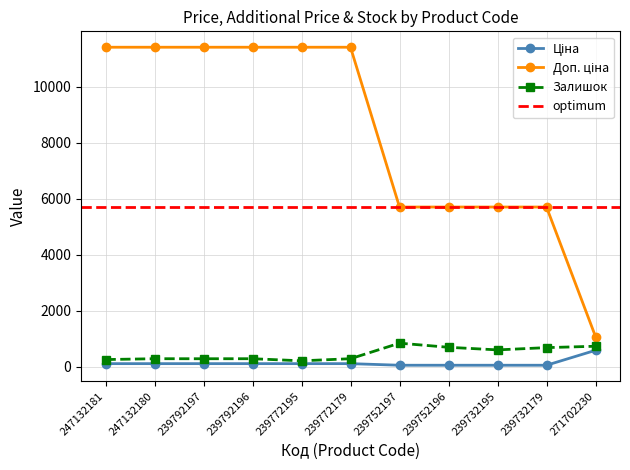

At how many categories does at least one series exceed 5513?

10